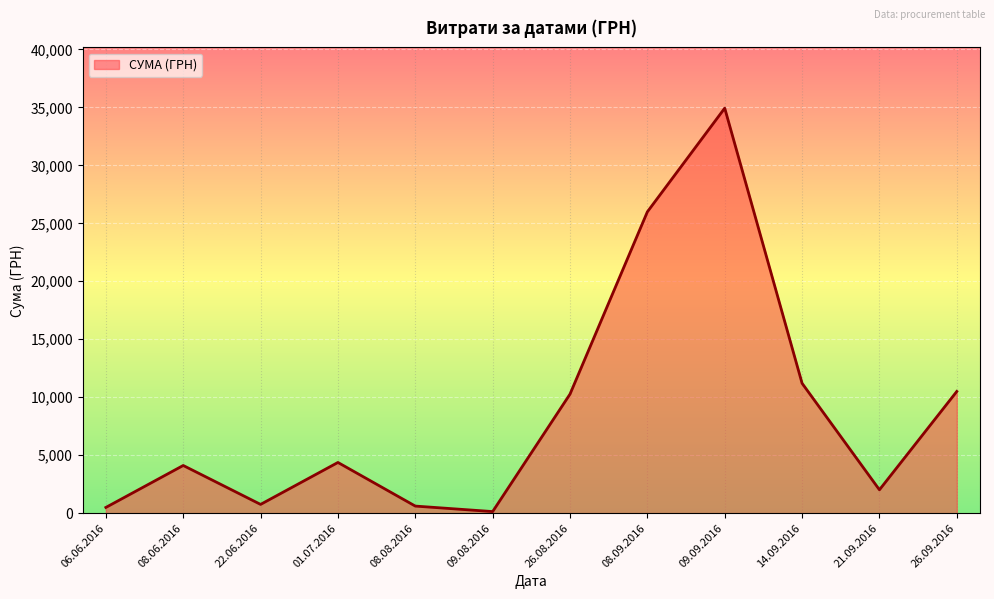

True or false: the data shows 561.3 at 14.09.2016.

False